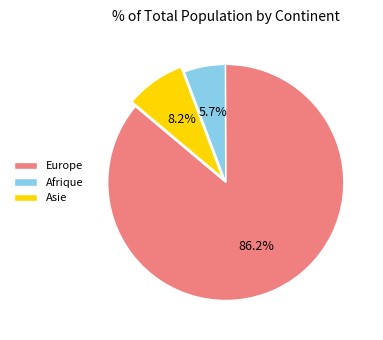

Count the number of slices in the pie.

3